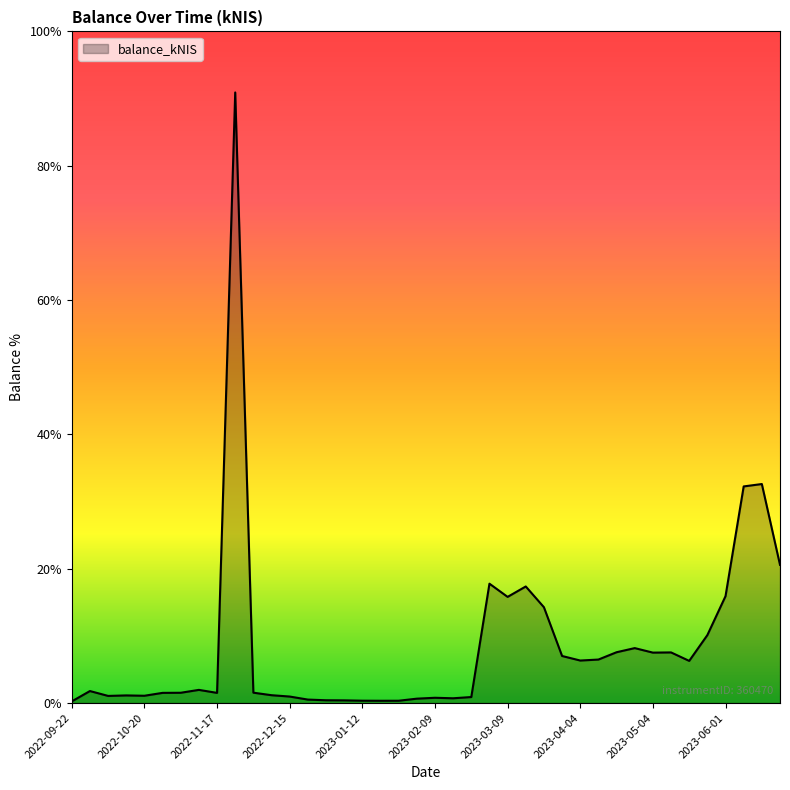

Reading right to left, extract all data points from this chart.

2023-06-22=44476.5	2023-06-15=70495.9	2023-06-08=69727.8	2023-06-01=34394.8	2023-05-24=21858.1	2023-05-18=13555.5	2023-05-11=16282.5	2023-05-04=16218.2	2023-04-27=17671.7	2023-04-20=16341.7	2023-04-13=13984.1	2023-04-04=13670.3	2023-03-30=15131.8	2023-03-23=30827.6	2023-03-16=37514.5	2023-03-09=34163.1	2023-03-02=38412.8	2023-02-23=1917.5	2023-02-16=1517.7	2023-02-09=1679.6	2023-02-02=1393.3	2023-01-26=724.9	2023-01-19=715.9	2023-01-12=741.5	2023-01-05=845.5	2022-12-29=878.0	2022-12-22=1098.2	2022-12-15=2075.1	2022-12-08=2506.5	2022-12-01=3318.7	2022-11-24=196570.0	2022-11-17=3254.4	2022-11-10=4221.3	2022-11-03=3292.9	2022-10-27=3259.9	2022-10-20=2330.2	2022-10-13=2439.2	2022-10-06=2277.9	2022-09-29=3845.9	2022-09-22=517.2